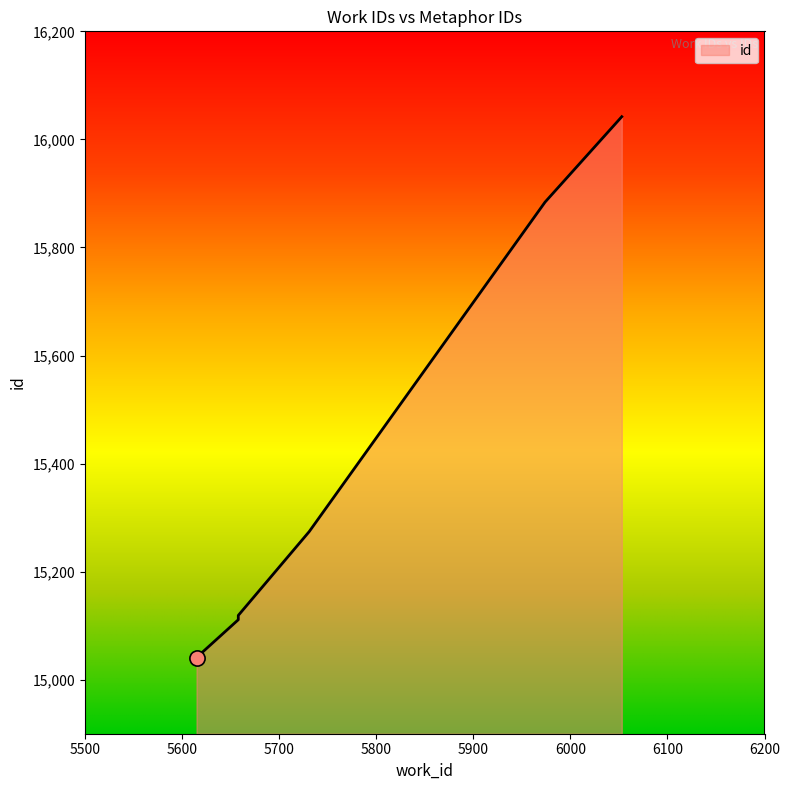

Between 5615 and 6053, which is larger?

6053